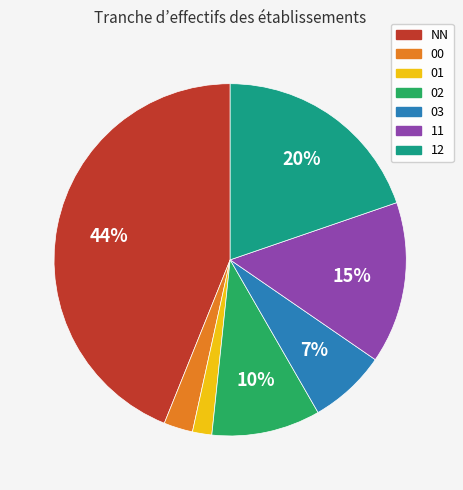

What is the ratio of the value at 01 to the value at 00?

0.7